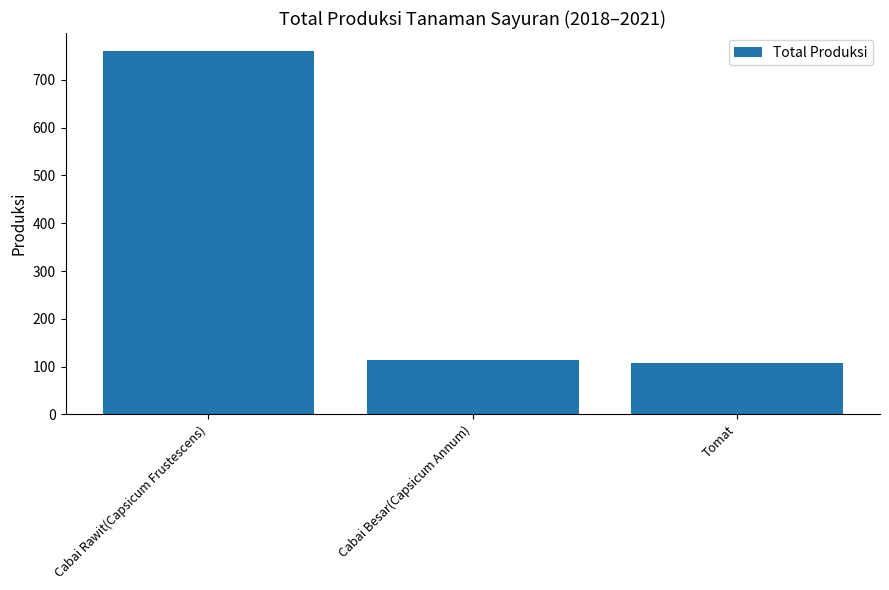

What is the greatest value displayed?

760